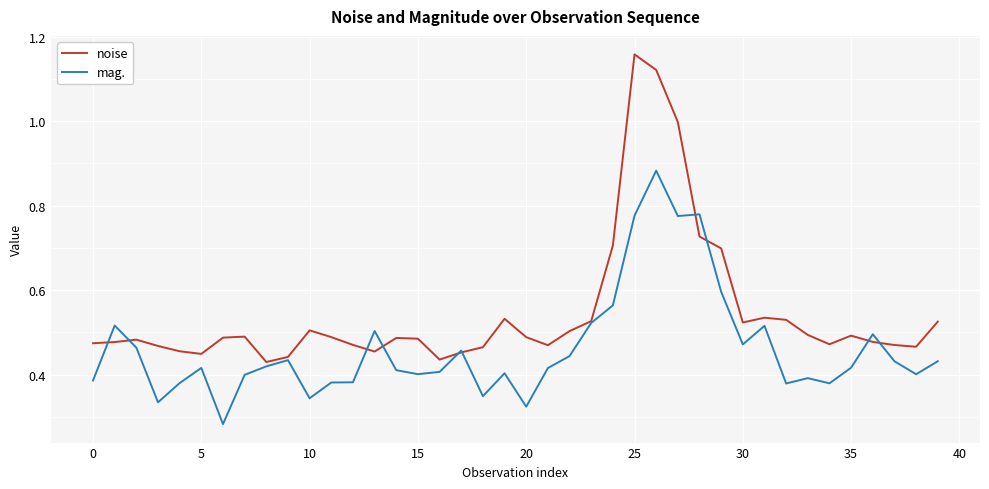

In noise, how many points are higher than both neighbors (excluding endpoints)?

8